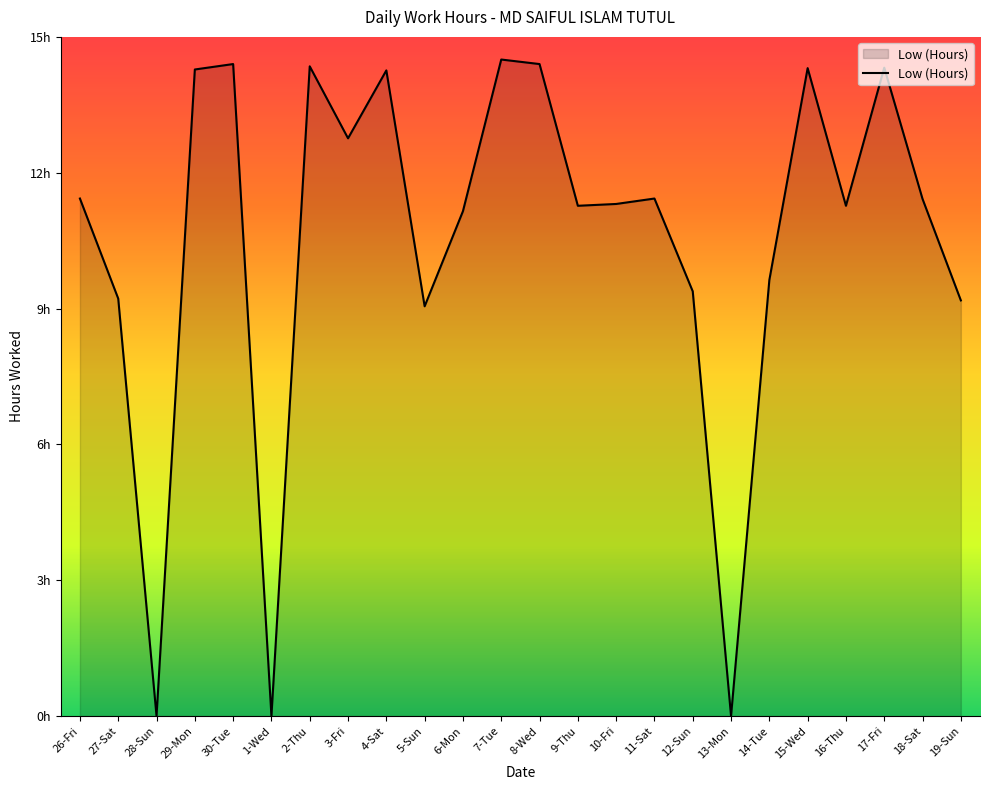

Does the chart display data point markers on the line(s)?

No